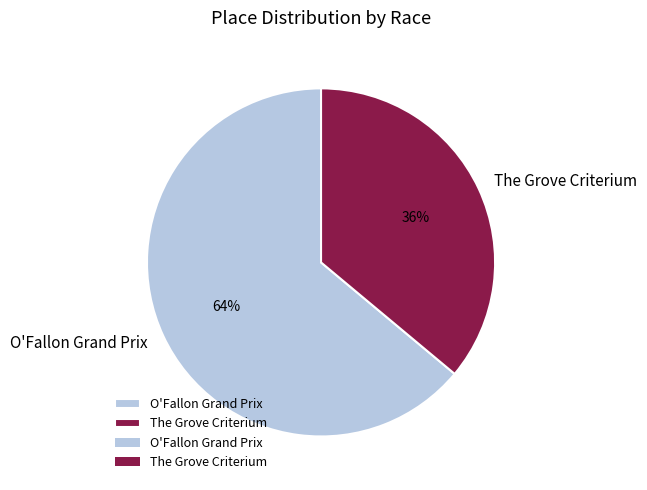

To the nearest percent, what is the average slice percentage?

50%